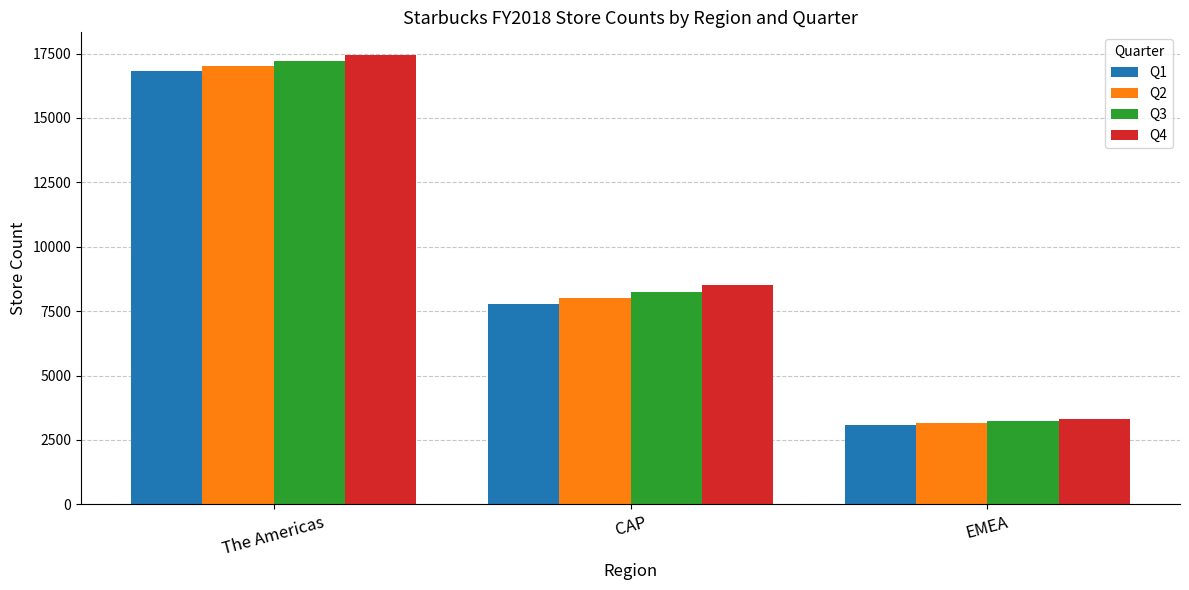

How many groups of bars are there?

3